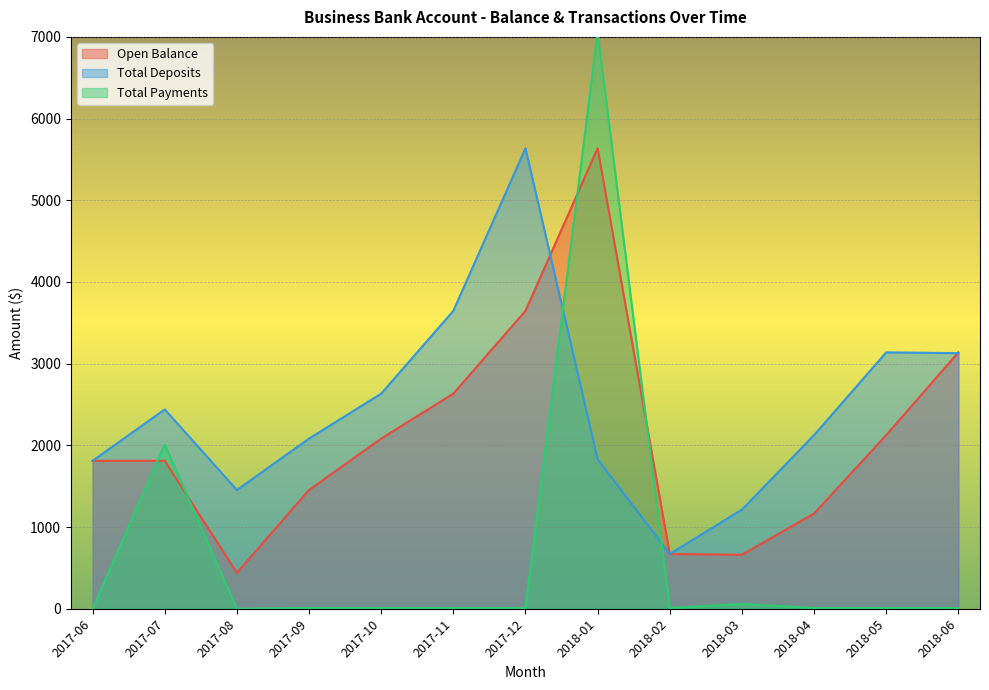

What is the average value of the Total Payments series?

708.0